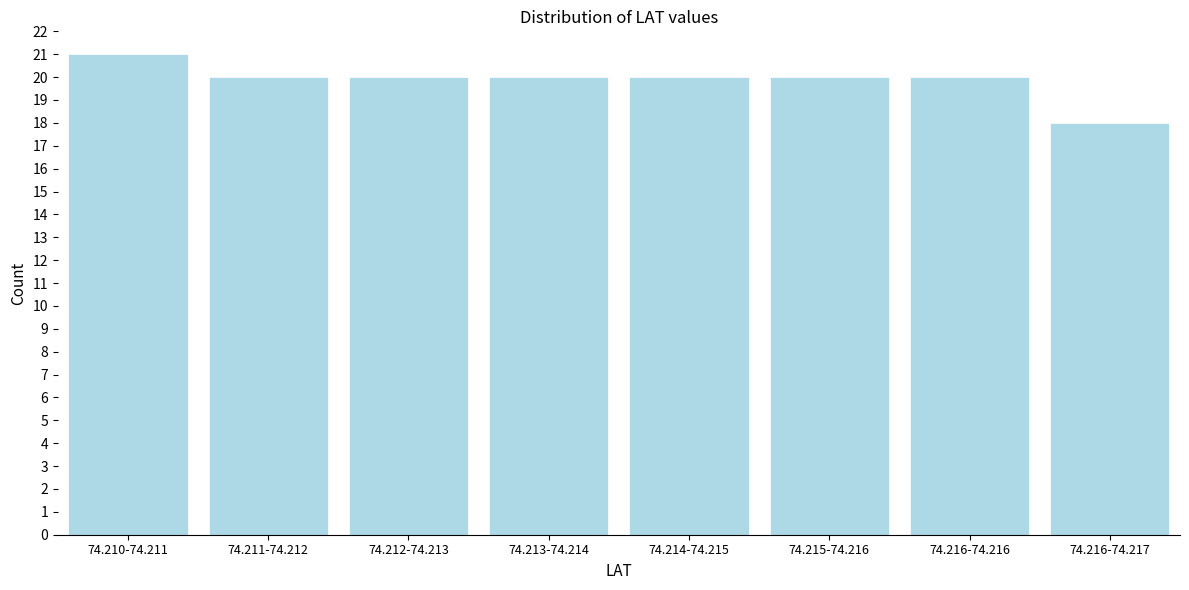

Reading left to right, list all the values displayed in this chart.

74.210-74.211=21	74.211-74.212=20	74.212-74.213=20	74.213-74.214=20	74.214-74.215=20	74.215-74.216=20	74.216-74.216=20	74.216-74.217=18